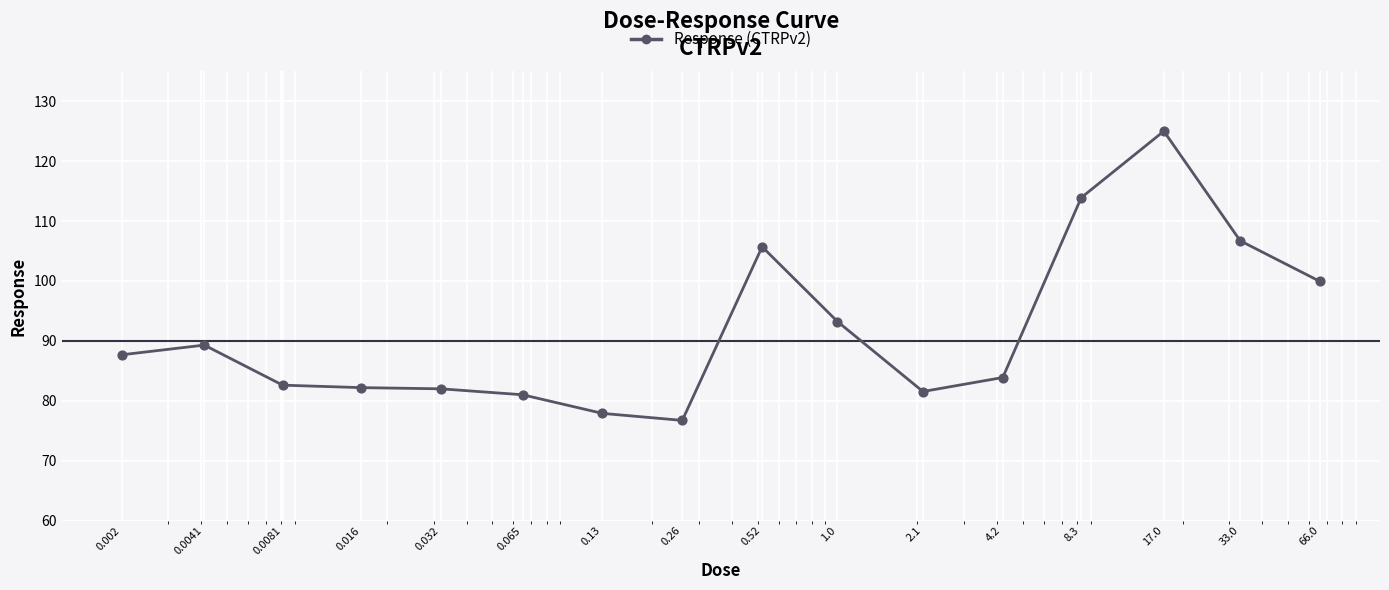

What is the difference between the maximum and minimum values?

48.3